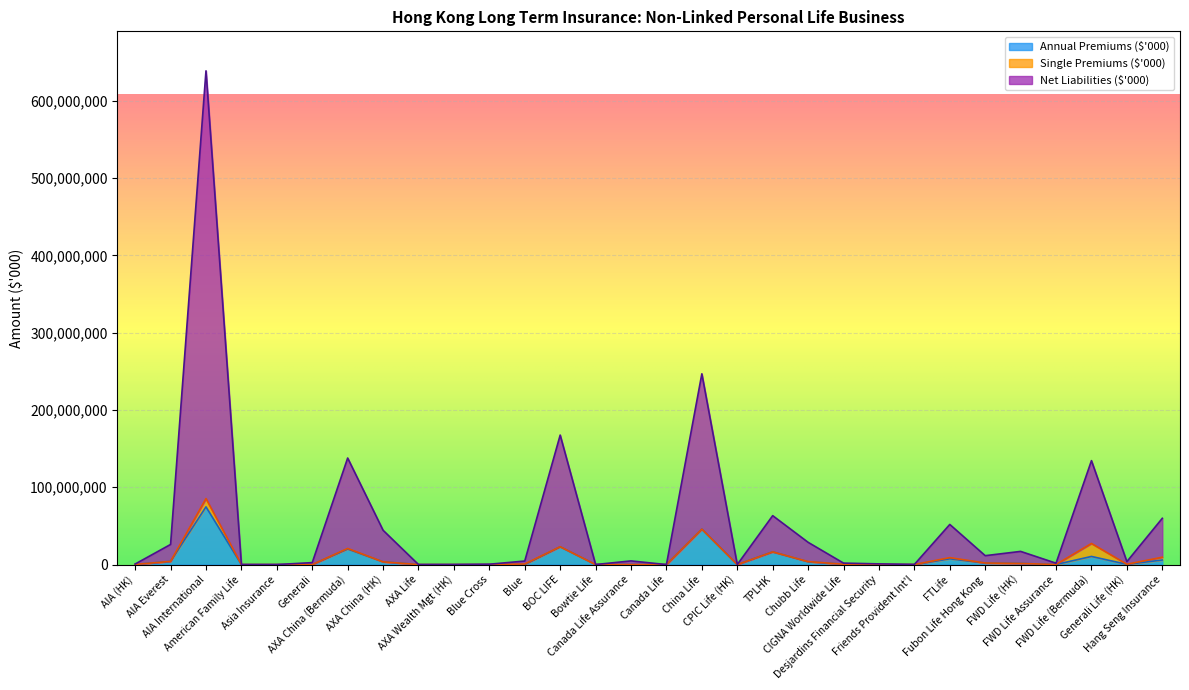

True or false: Net Liabilities ($'000) has more than 2 interior local peaks.

True